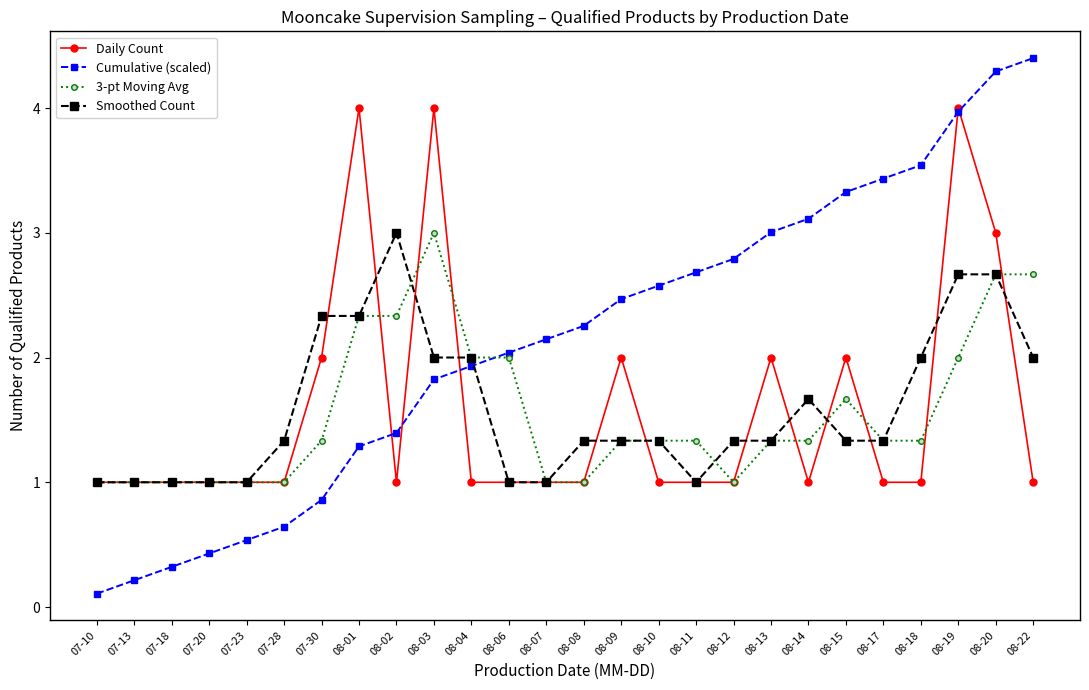

True or false: Cumulative (scaled) has more than 1 interior local peaks.

False